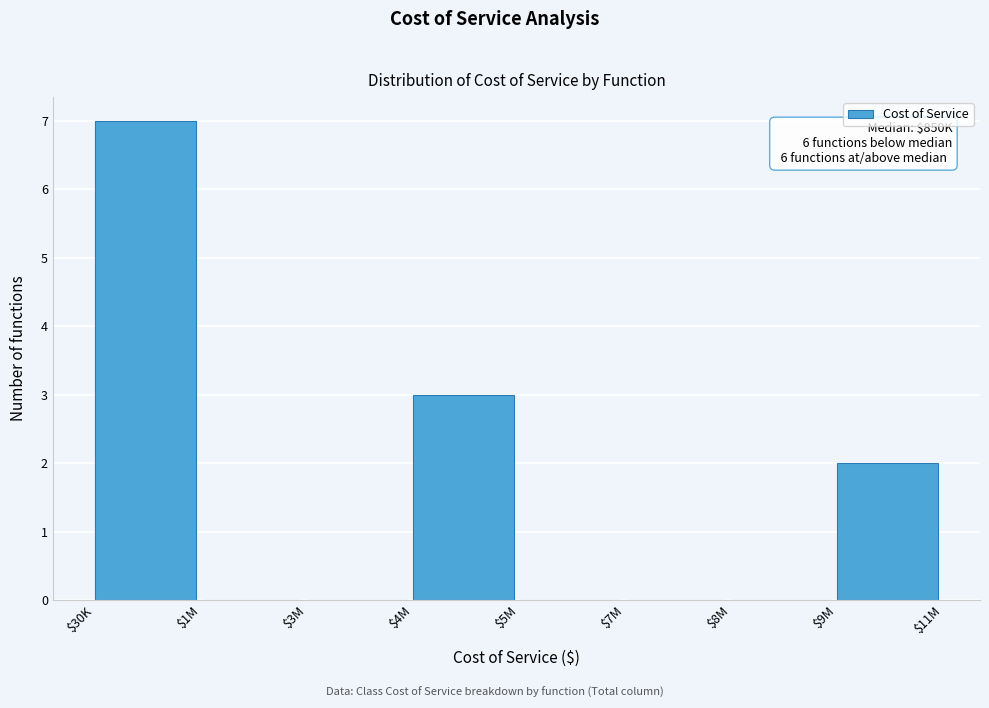

What is the sum of all values?

12